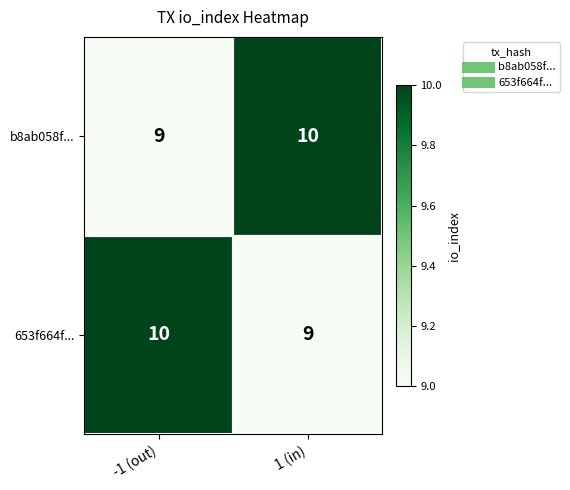

Is it true that 653f664f... equals 5 at 1 (in)?

False